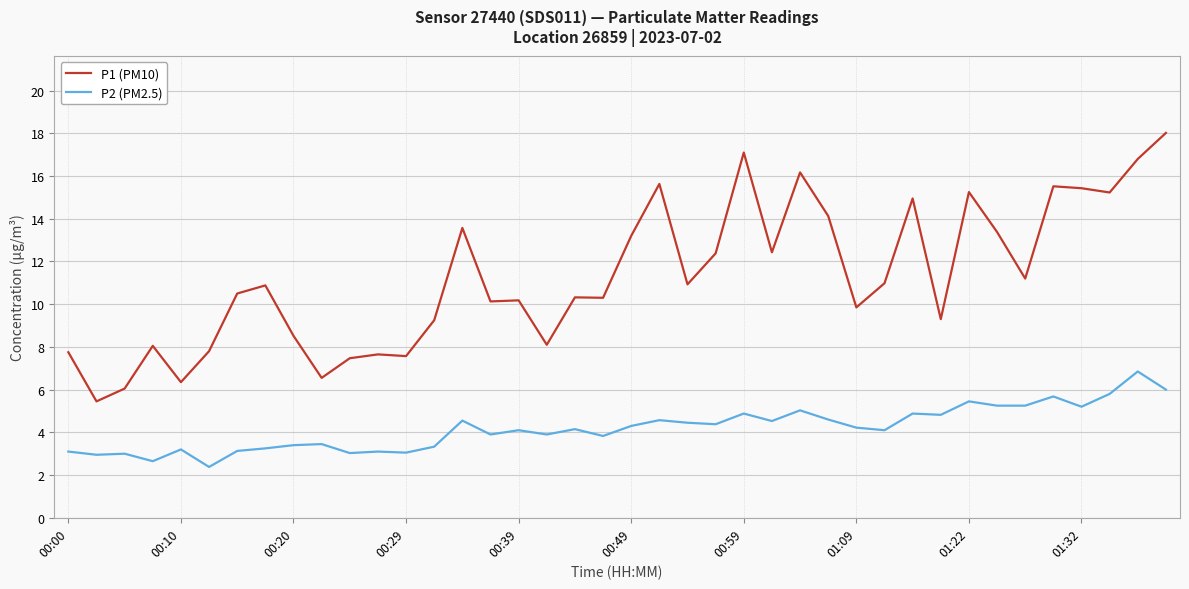

What is the difference between the maximum and minimum values in the P2 (PM2.5) series?

4.5